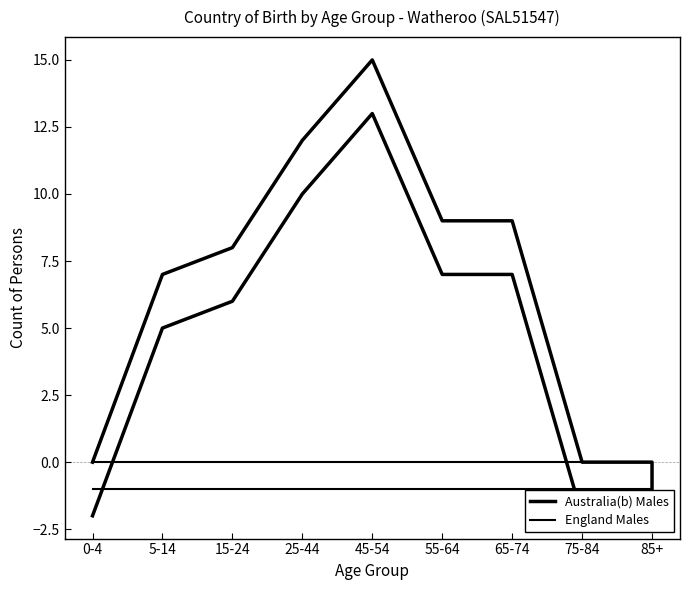

True or false: Australia(b) Males and England Males intersect in this chart.

True